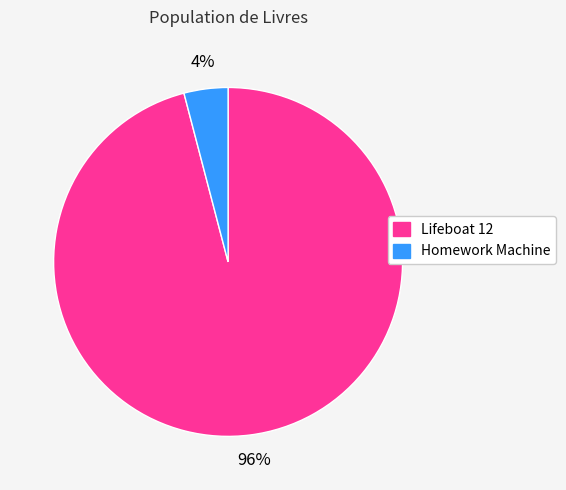

Which category accounts for the majority?

Lifeboat 12